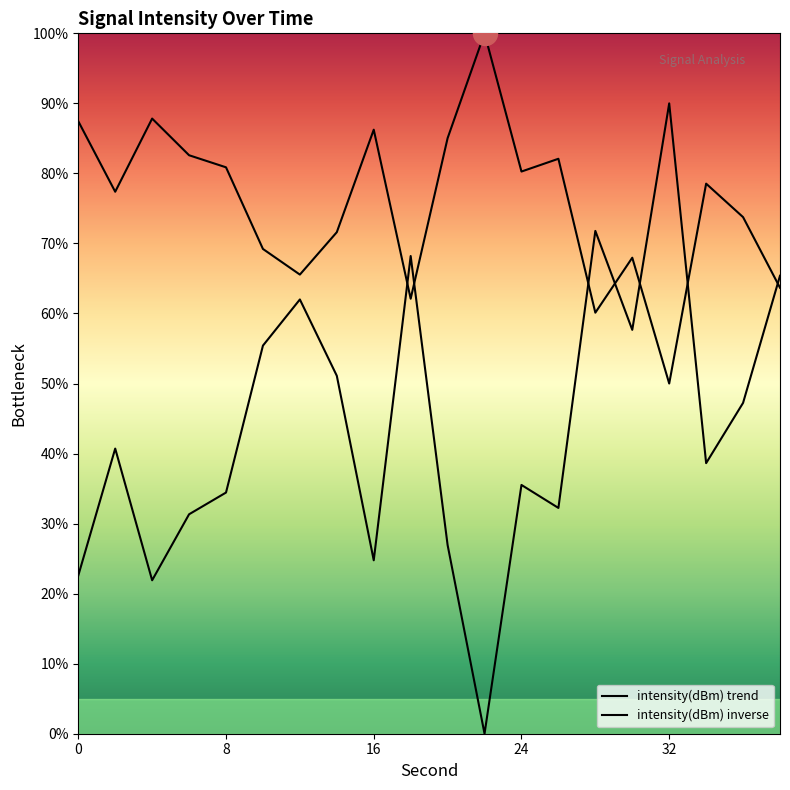

What is the ratio of the value at 4 to the value at 14?

1.2